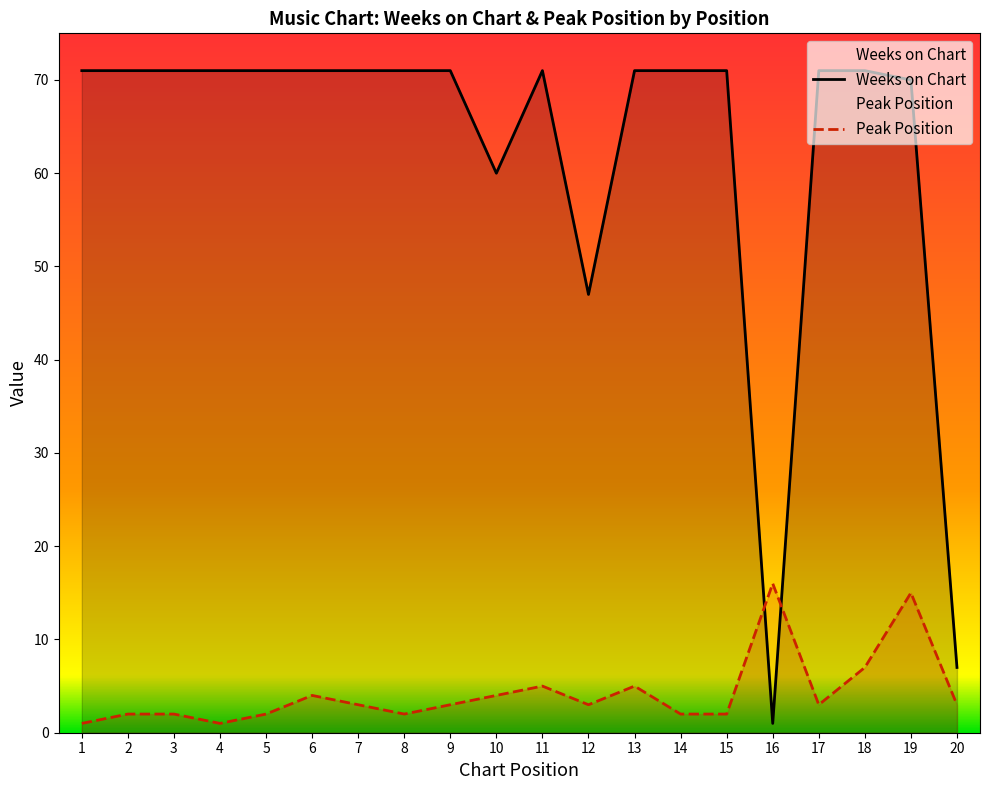

Does the chart display data point markers on the line(s)?

No